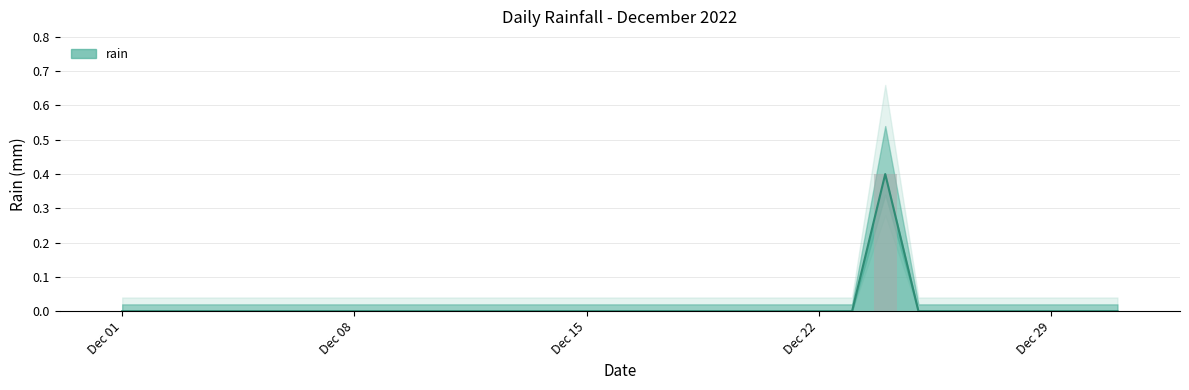

Where is the data nearest to the value 0?

Dec 01